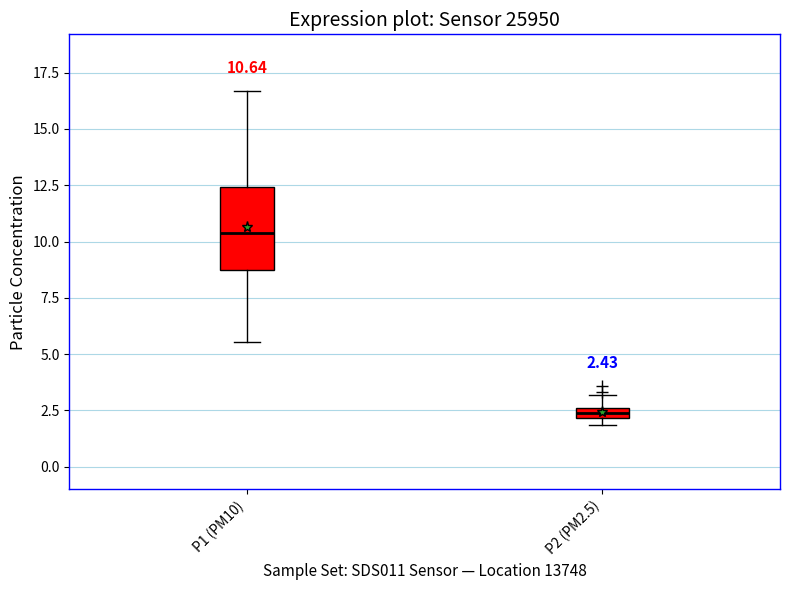

Which box has the highest median line?

P1 (PM10)